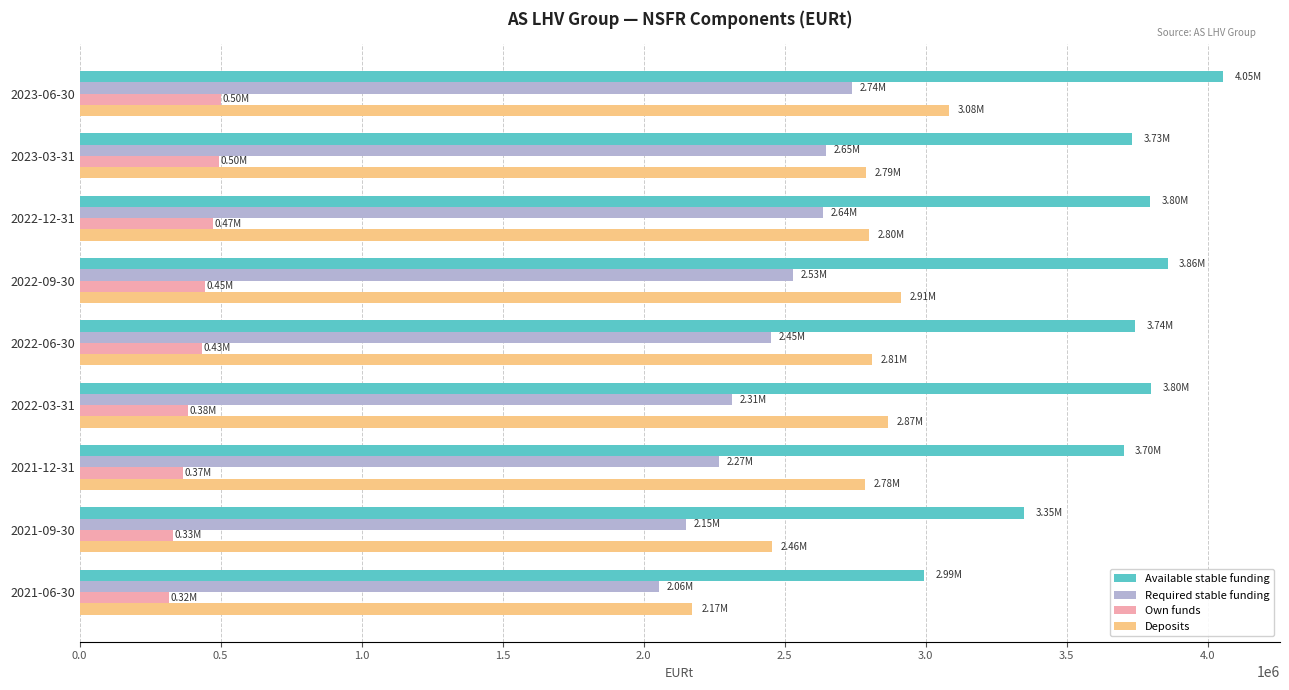

How many series are shown in this chart?

4